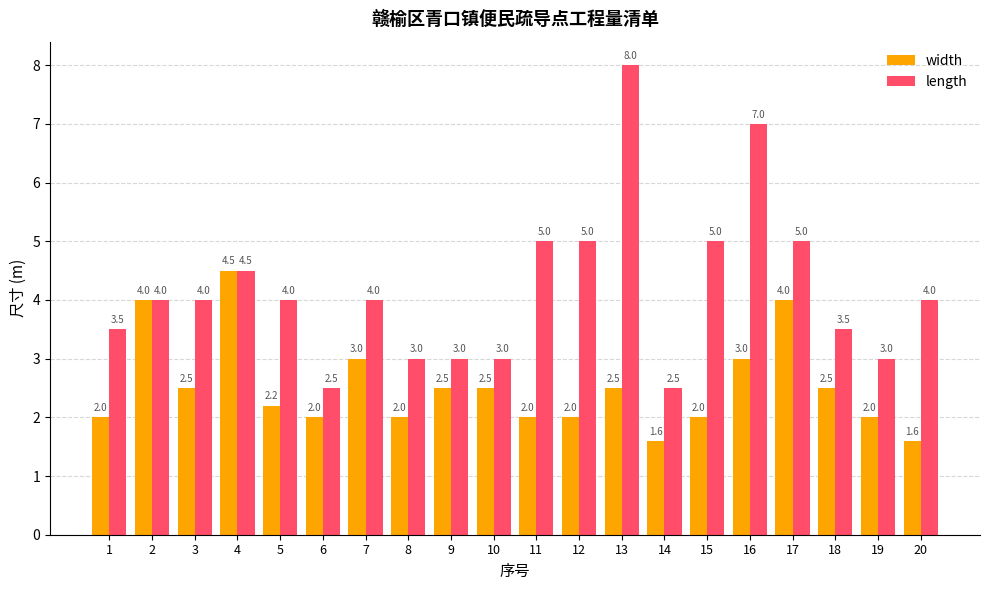

The value of length at 14 is 3.8. True or false?

False